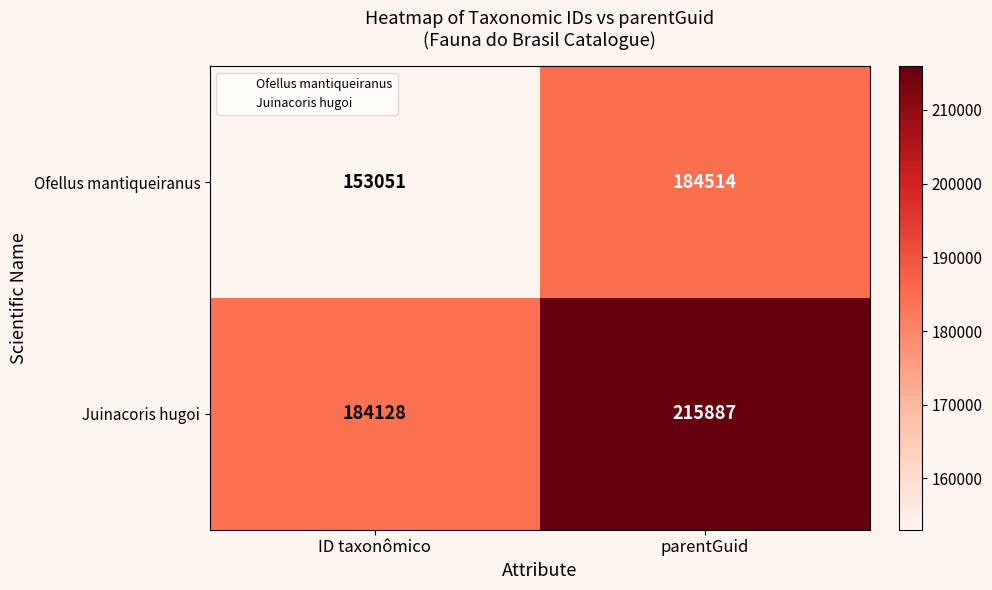

Where is Juinacoris hugoi nearest to the value 200007?

ID taxonômico